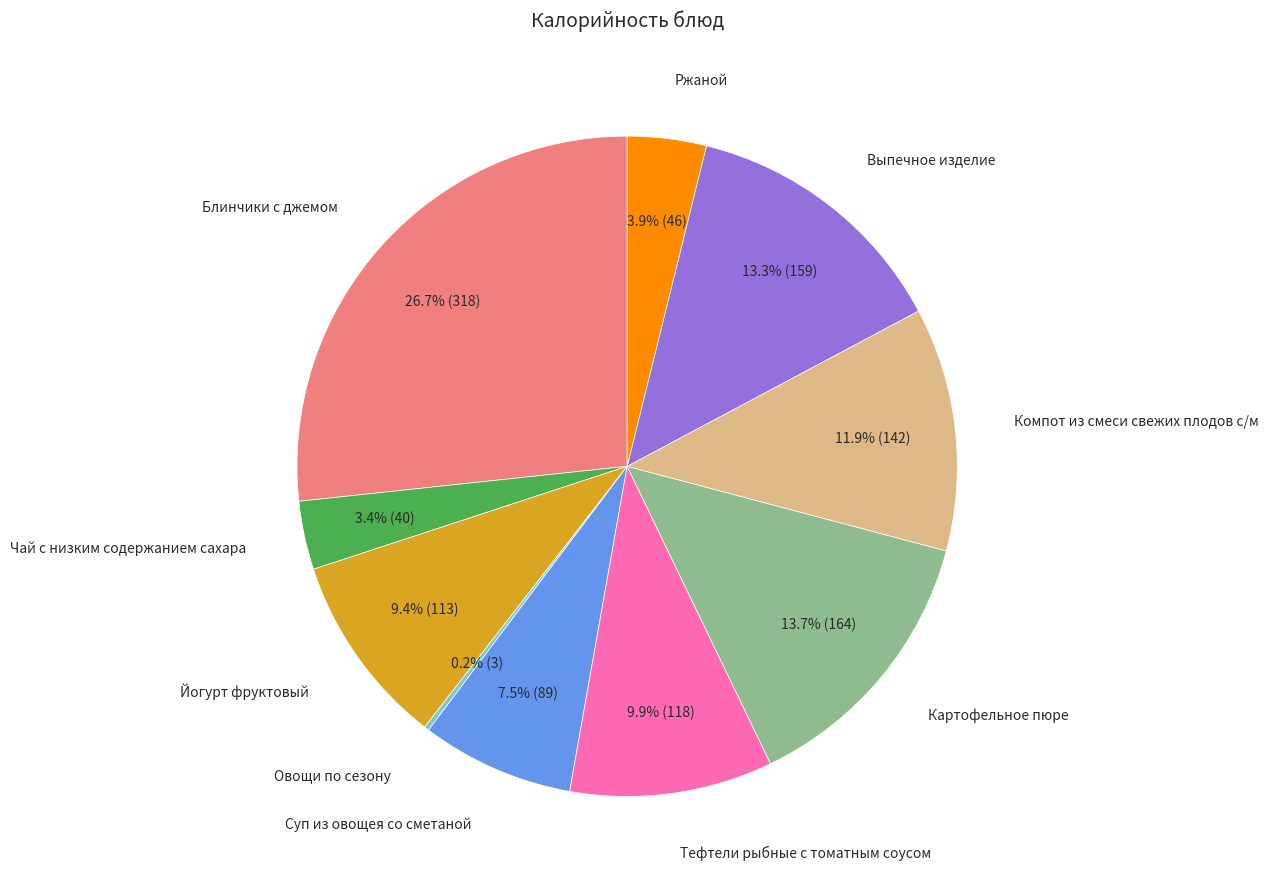

Is there any slice that represents more than half of the pie?

No